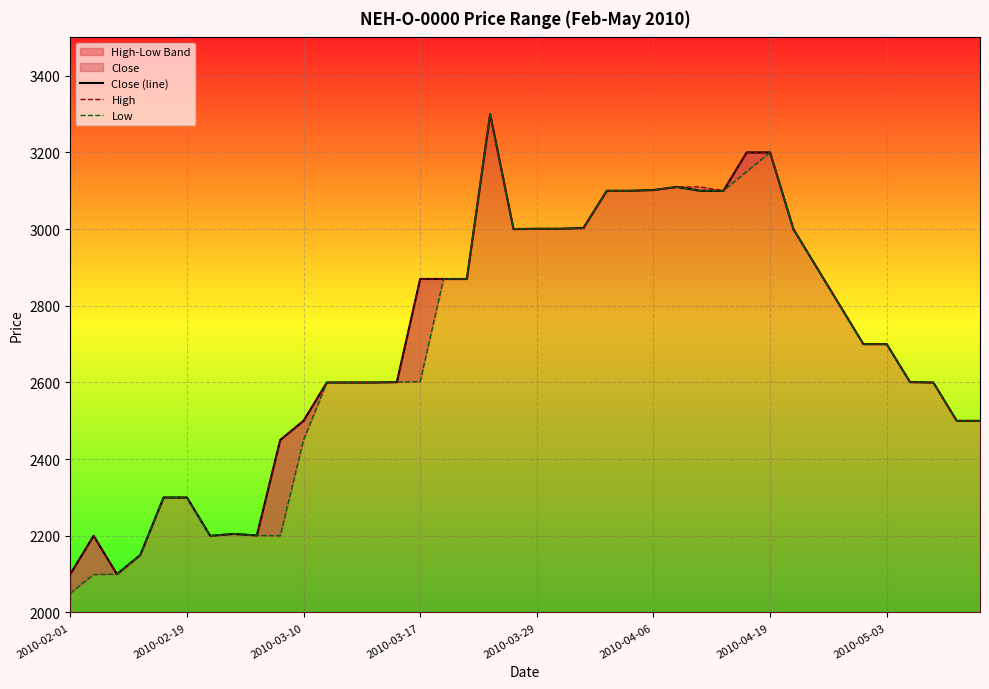

Which series has the largest total across all categories?

High